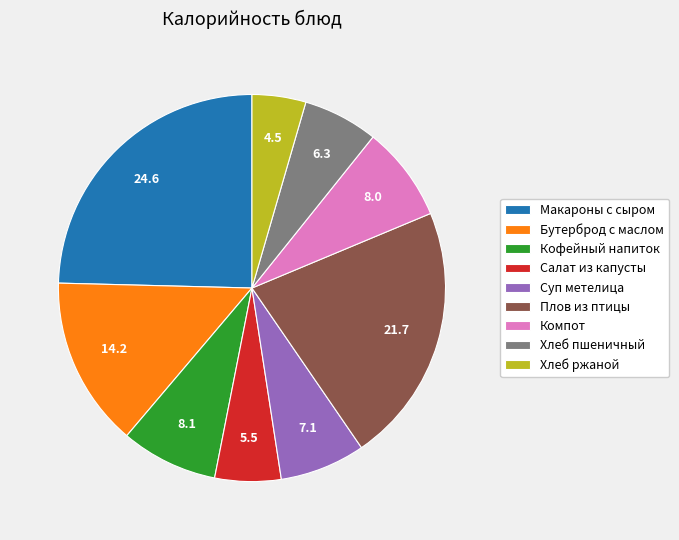

Does any single category account for the majority?

No